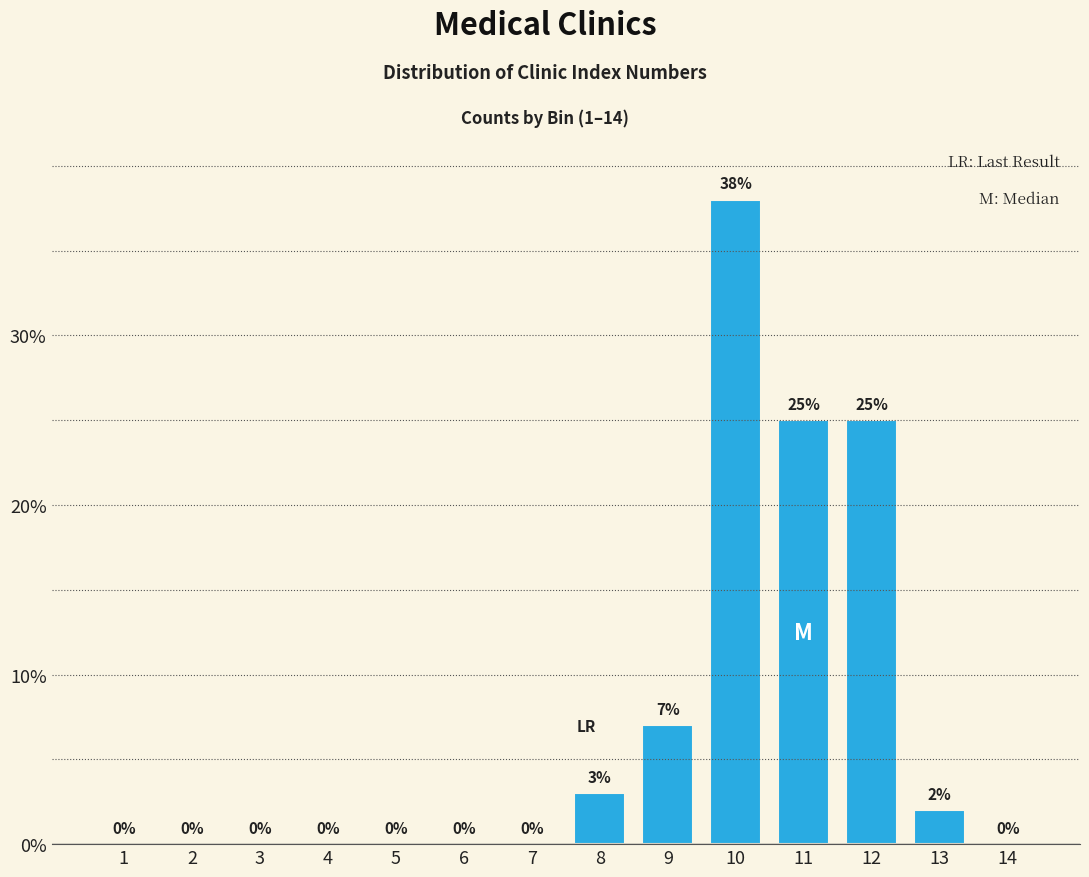

Reading left to right, list all the values displayed in this chart.

1=0	2=0	3=0	4=0	5=0	6=0	7=0	8=3	9=7	10=38	11=25	12=25	13=2	14=0